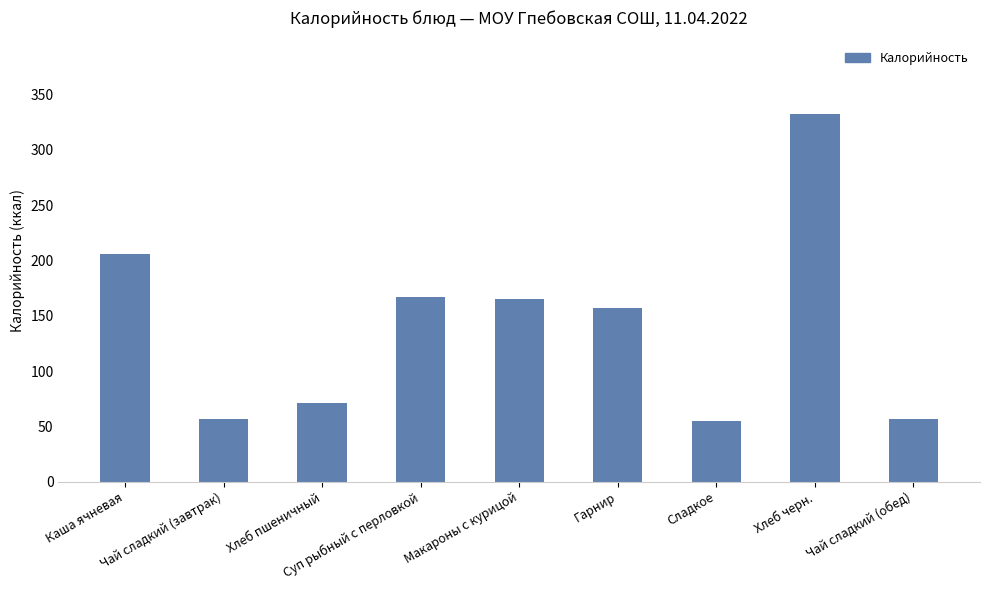

The value at Чай сладкий (завтрак) is 76.6. True or false?

False